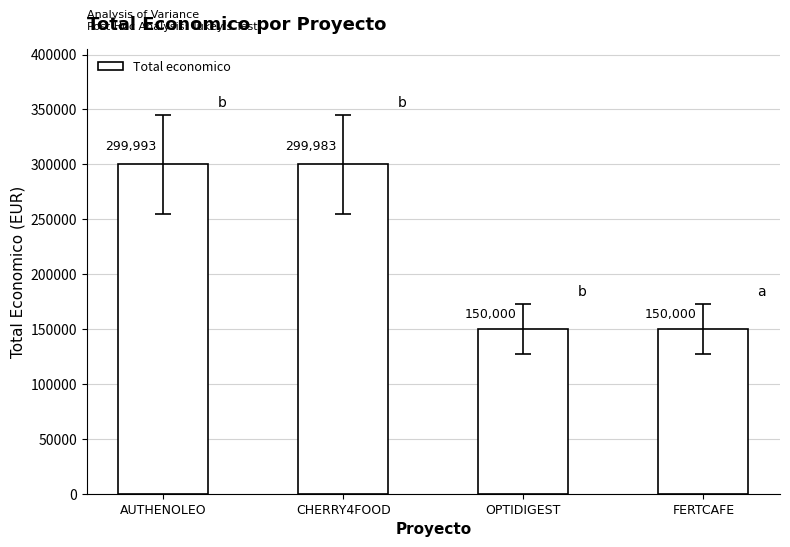

How many values are below 299983?

2